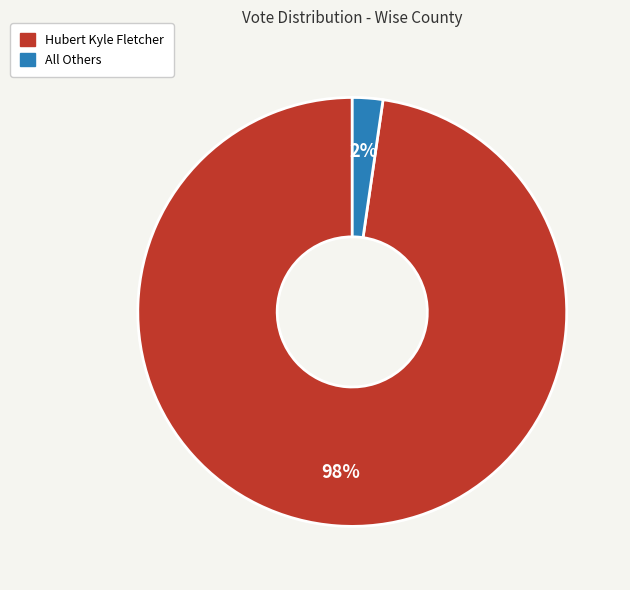

Which category has the smallest portion of the pie?

All Others